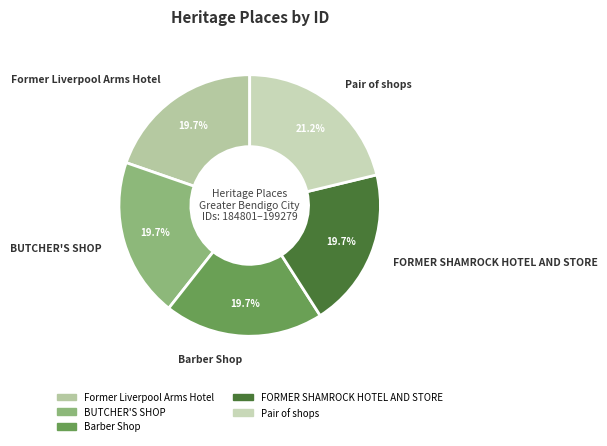

Is there a majority slice in this chart?

No